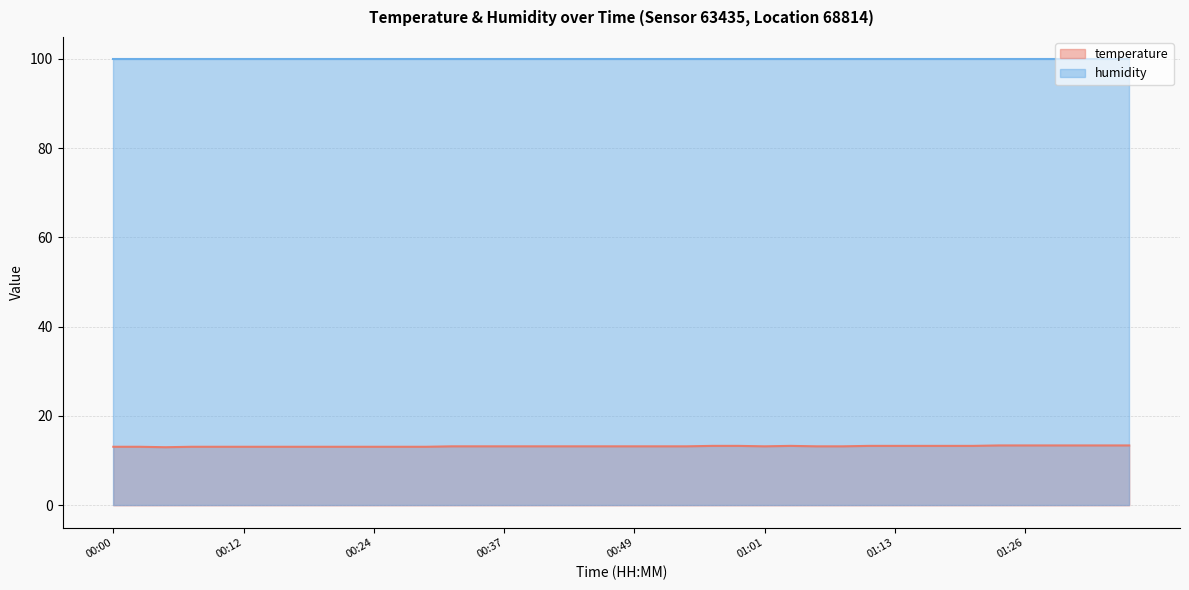

The value at 00:49 is 19.0. True or false?

False